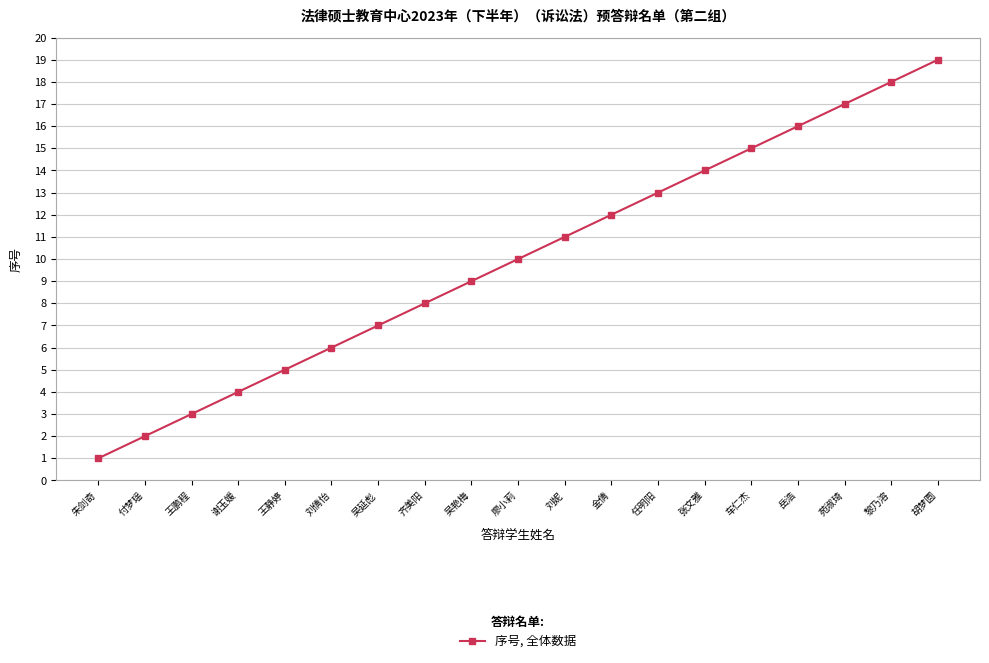

What is the change in value from 吴延彪 to 金倩?

+5